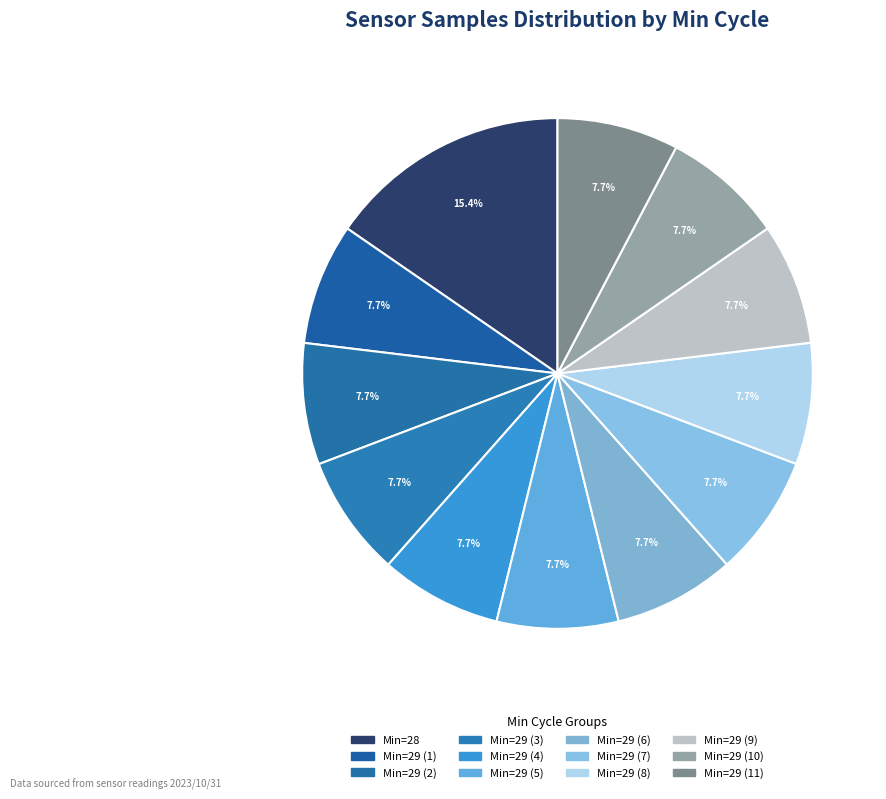

How many segments does this pie chart have?

12